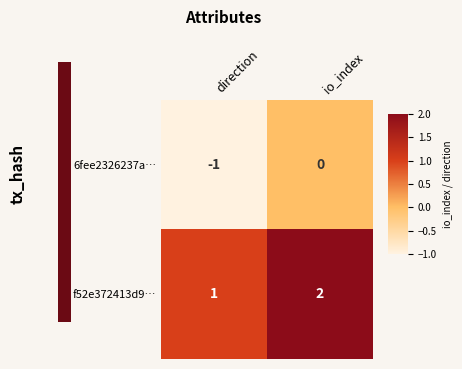

What is the smallest value displayed?

-1